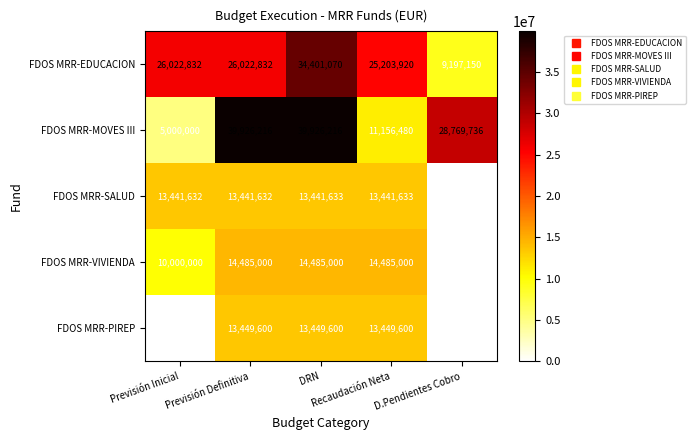

At how many categories does at least one series exceed 11855964?

5